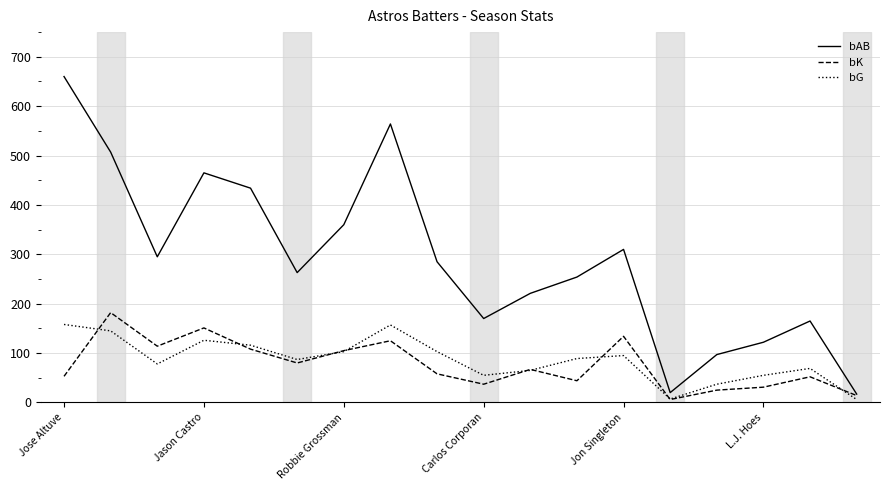

Which series has the largest total across all categories?

bAB